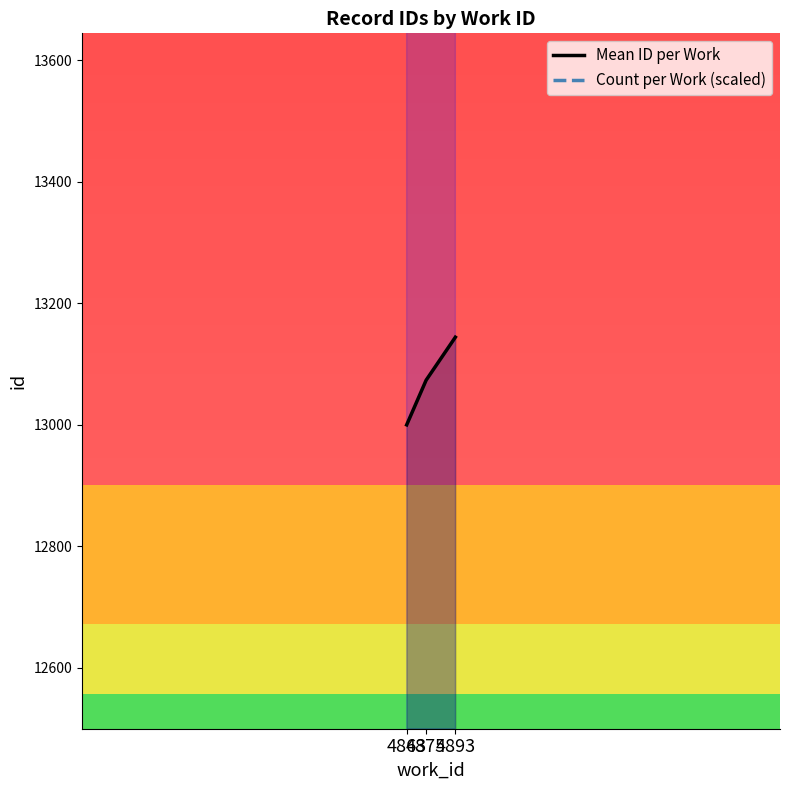

Reading left to right, transcribe all the data shown in this chart.

Mean ID per Work: 12999.8	13073.3	13144.0
Count per Work (scaled): 17757.3	16443.0	16443.0